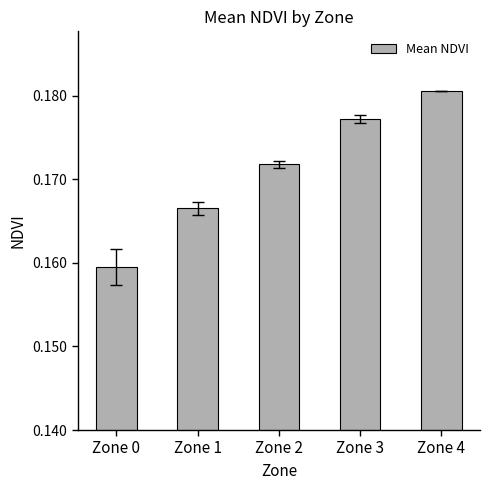

Count the number of data series in this chart.

1